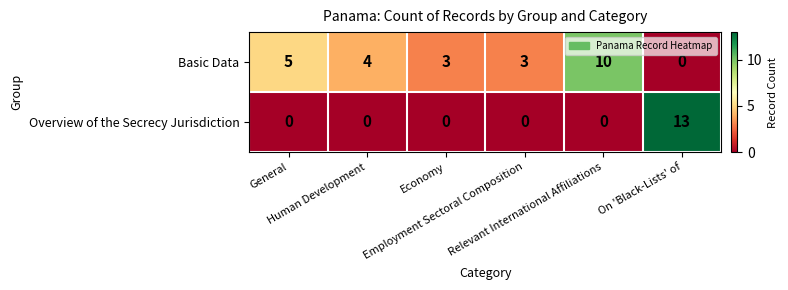

Rank the series by their average value, from lowest to highest.

Overview of the Secrecy Jurisdiction, Basic Data